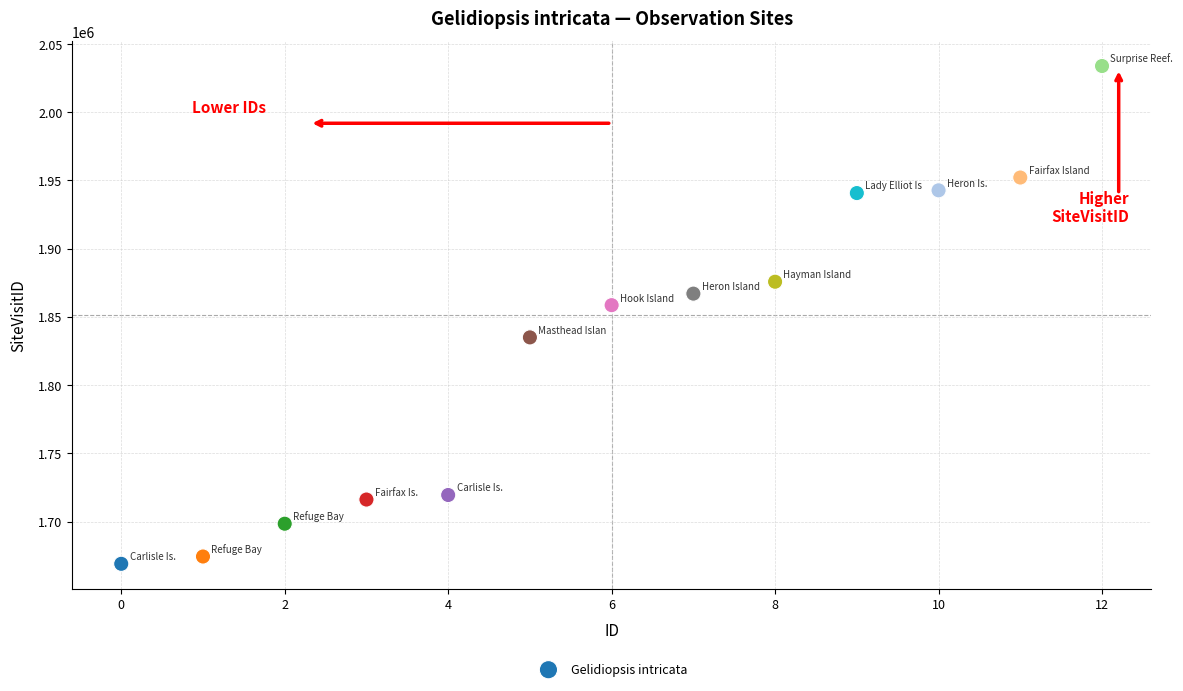

What Y value in the scatter plot is closest to 1851463?

1858603